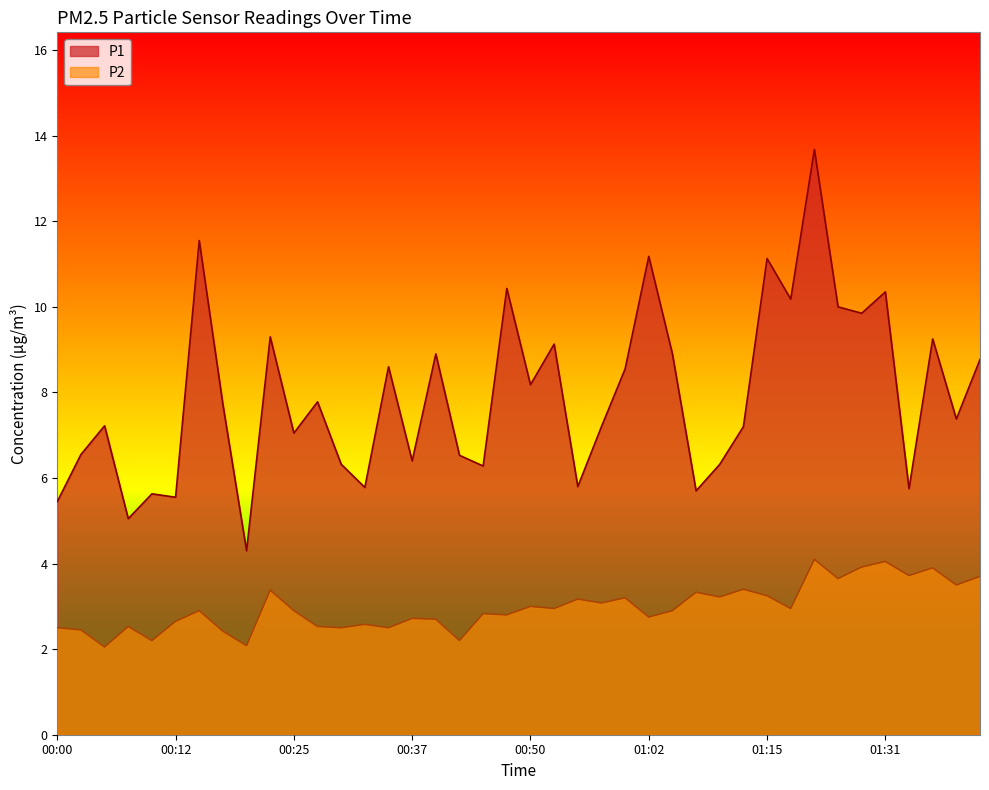

True or false: P1 has more than 0 interior local peaks.

True